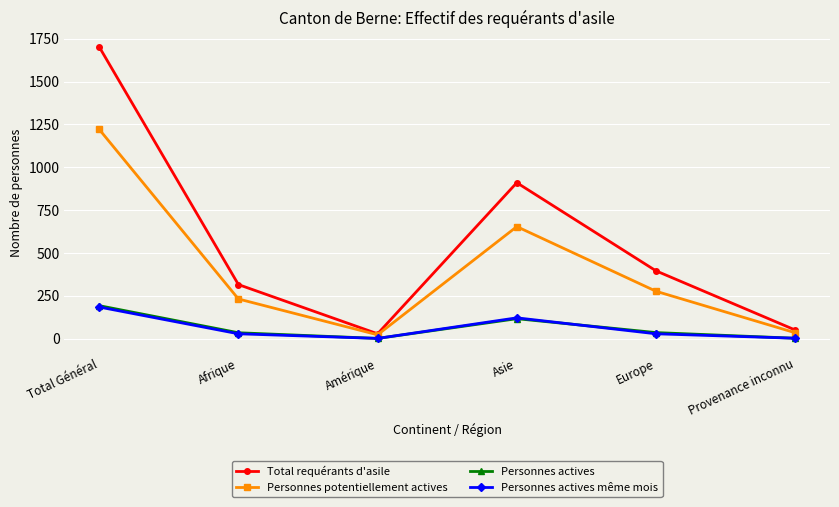

What is the label of the 4th point from the right?

Amérique